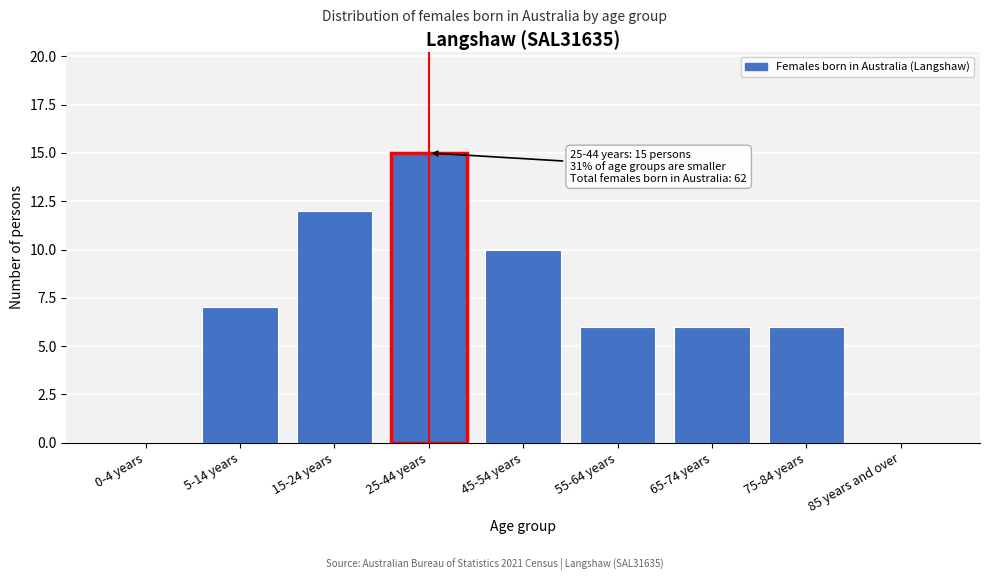

Reading left to right, transcribe all the data shown in this chart.

0-4 years=0	5-14 years=7	15-24 years=12	25-44 years=15	45-54 years=10	55-64 years=6	65-74 years=6	75-84 years=6	85 years and over=0